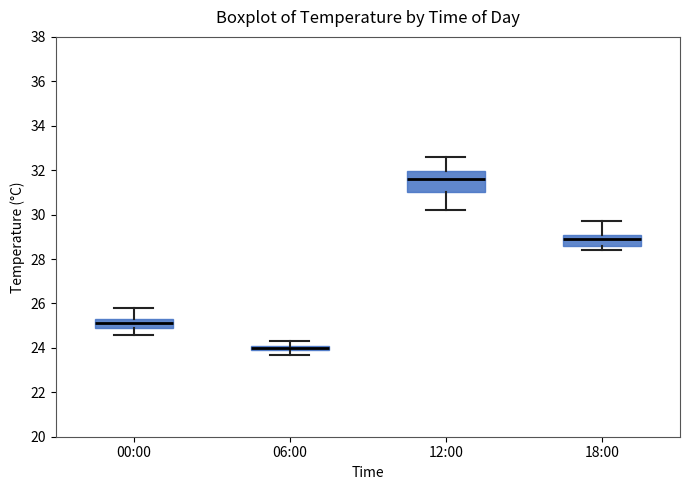

Which box has the lowest median line?

06:00